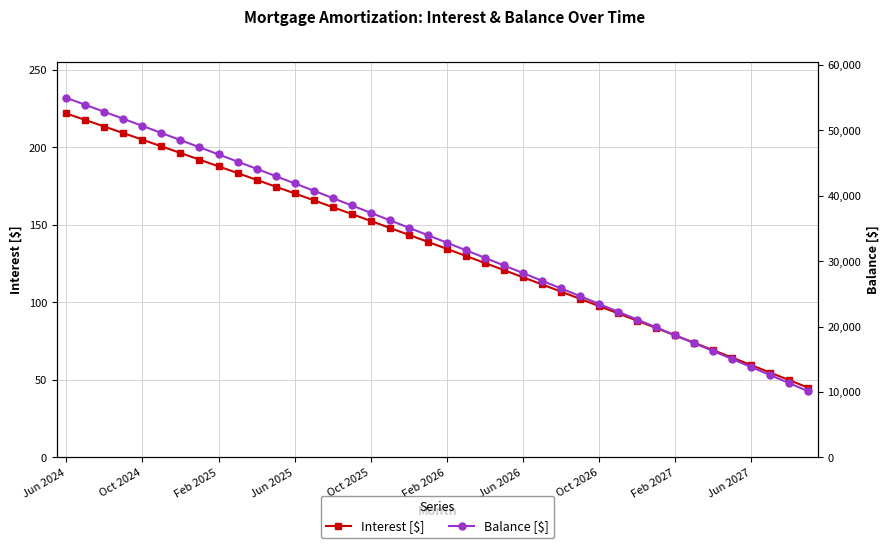

Is the value of Balance [$] at Jun 2024 greater than the value of Interest [$] at 21?

Yes